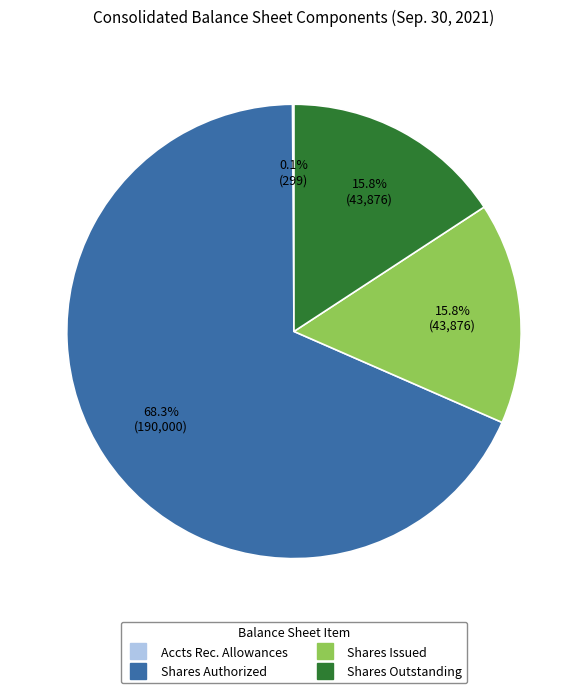

Is there any slice that represents more than half of the pie?

Yes